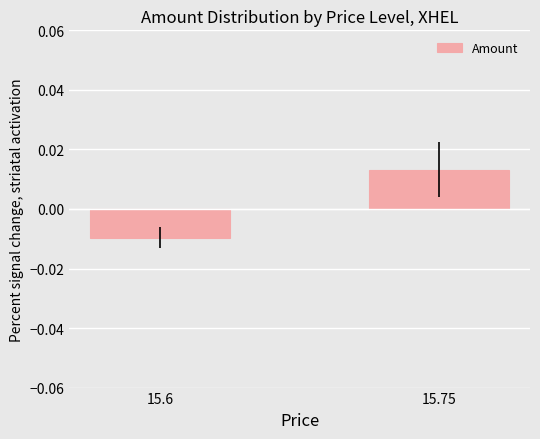

How many data points are above 0?

1